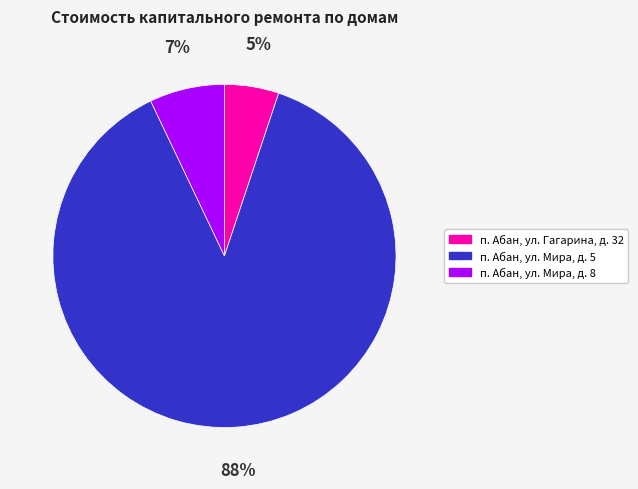

Does п. Абан, ул. Мира, д. 5 account for over 50% of the chart?

Yes